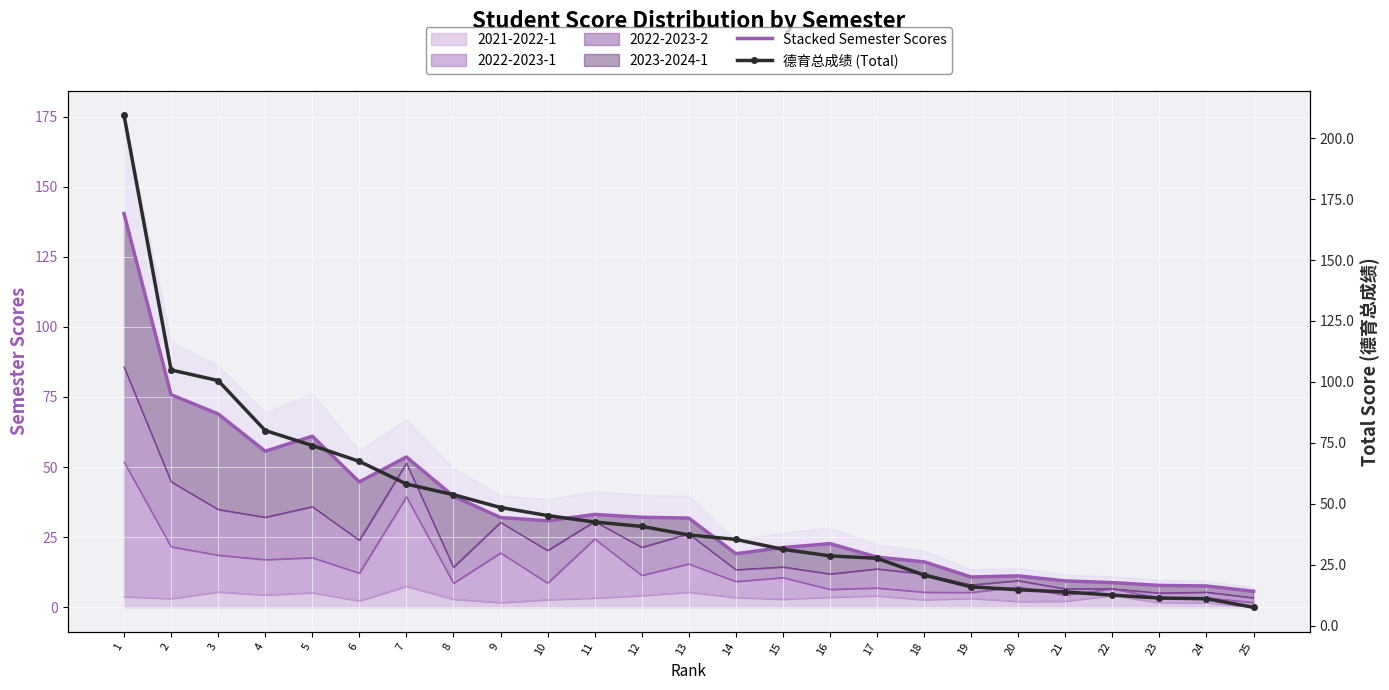

Reading right to left, extract all data points from this chart.

Stacked Semester Scores: 25=5.7	24=7.6	23=7.8	22=8.8	21=9.4	20=11.2	19=10.8	18=16.2	17=17.9	16=22.7	15=21.3	14=19.1	13=31.8	12=32.1	11=33.1	10=30.9	9=32.0	8=39.6	7=53.6	6=44.7	5=61.0	4=55.7	3=69.0	2=75.8	1=140.4
德育总成绩 (Total): 25=7.5	24=11.0	23=11.3	22=12.5	21=13.8	20=14.7	19=15.9	18=20.7	17=27.6	16=28.6	15=31.3	14=35.4	13=37.2	12=40.7	11=42.5	10=45.1	9=48.5	8=53.7	7=58.1	6=67.4	5=73.9	4=80.0	3=100.5	2=104.9	1=209.5